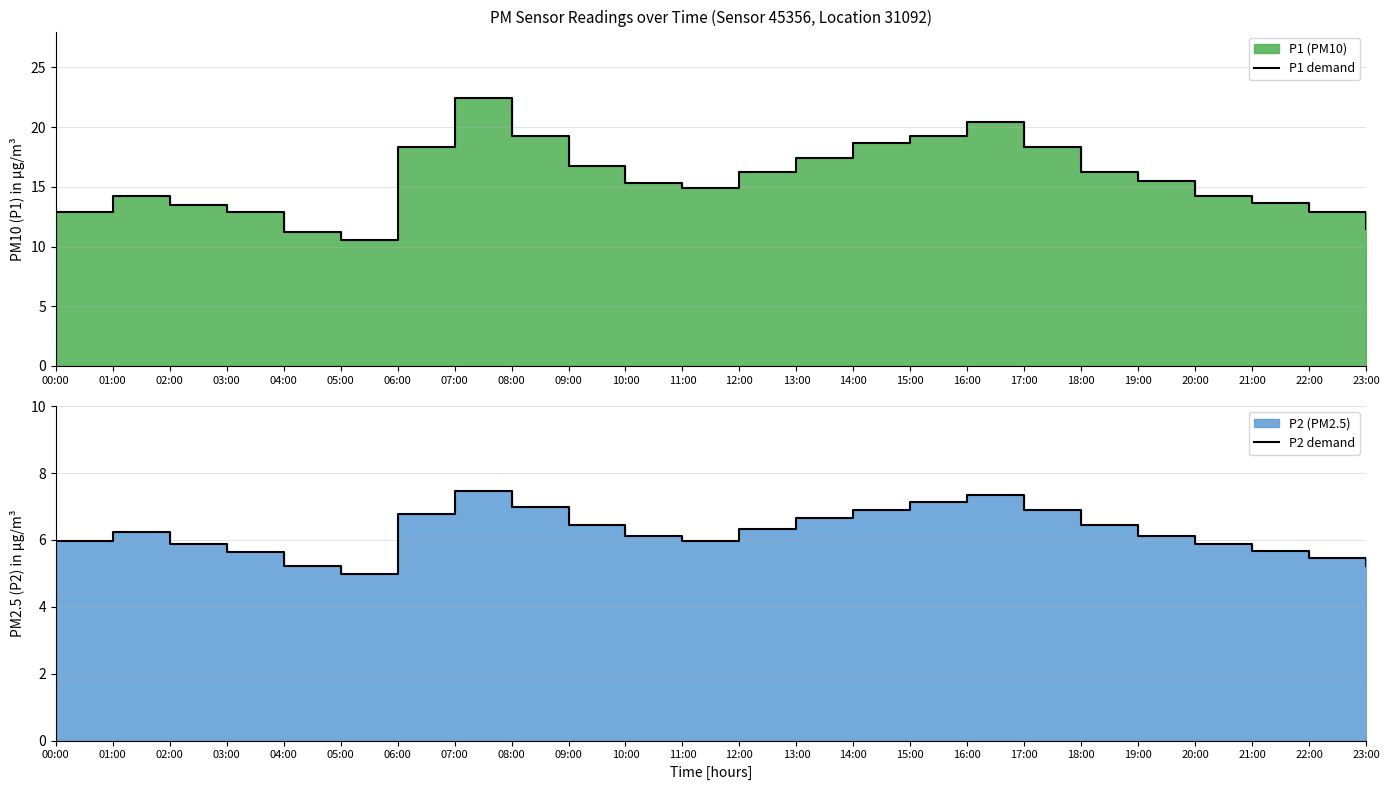

What is the spread (max minus min) of values at 19:00?

9.3